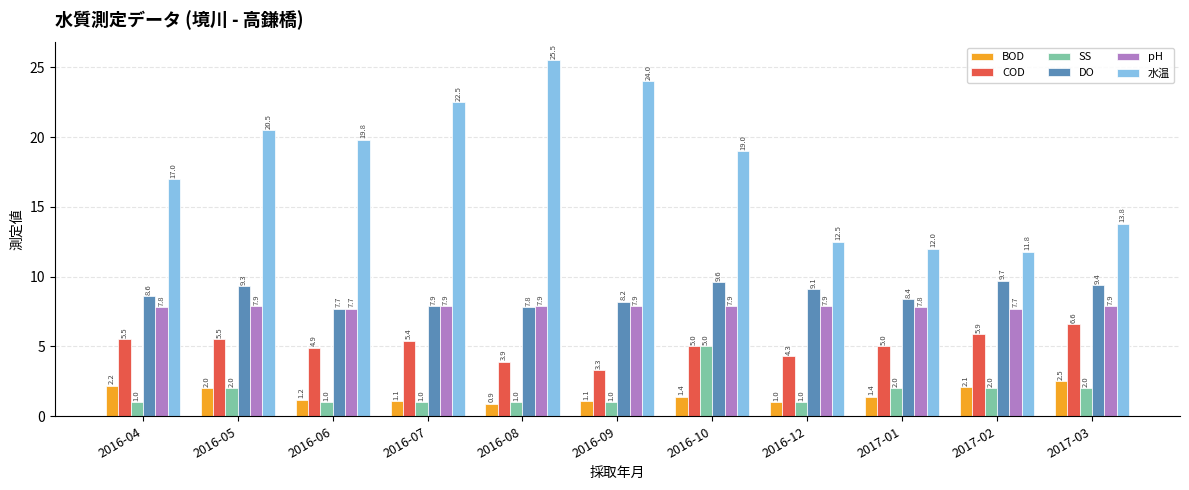

What is the difference between the second highest and minimum values in the pH series?

0.2